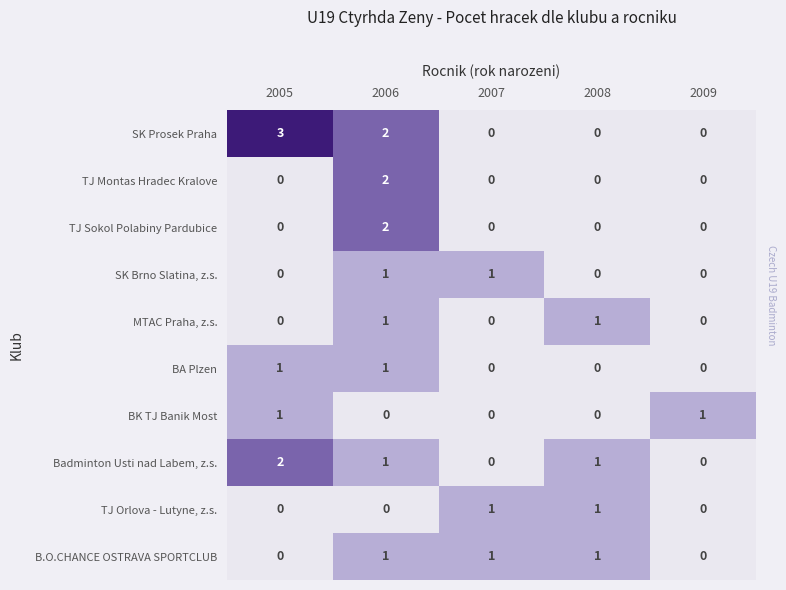

Count the MTAC Praha, z.s. values in the range 0 to 1.

5